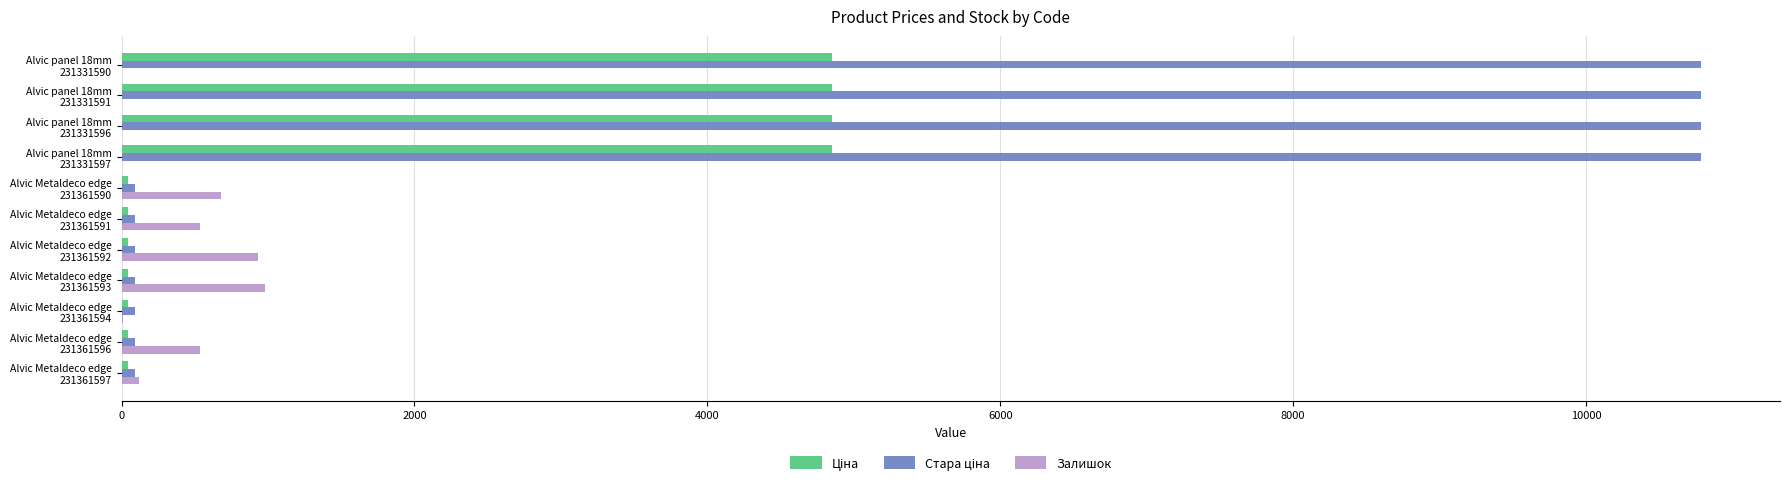

What is the sum of all Залишок values?

3793.0